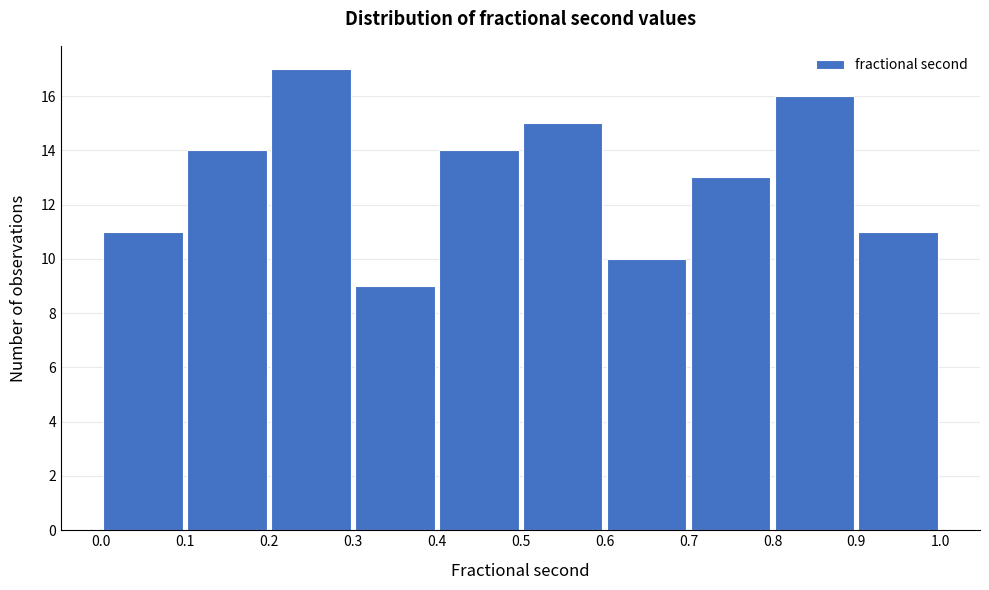

Reading left to right, transcribe this chart: for each bar, give the range it covers on the x-axis and its height. The values are not printed on the chart, so give them approximately, as read against the axis.

0.0 to 0.1: 11
0.1 to 0.2: 14
0.2 to 0.3: 17
0.3 to 0.4: 9
0.4 to 0.5: 14
0.5 to 0.6: 15
0.6 to 0.7: 10
0.7 to 0.8: 13
0.8 to 0.9: 16
0.9 to 1.0: 11